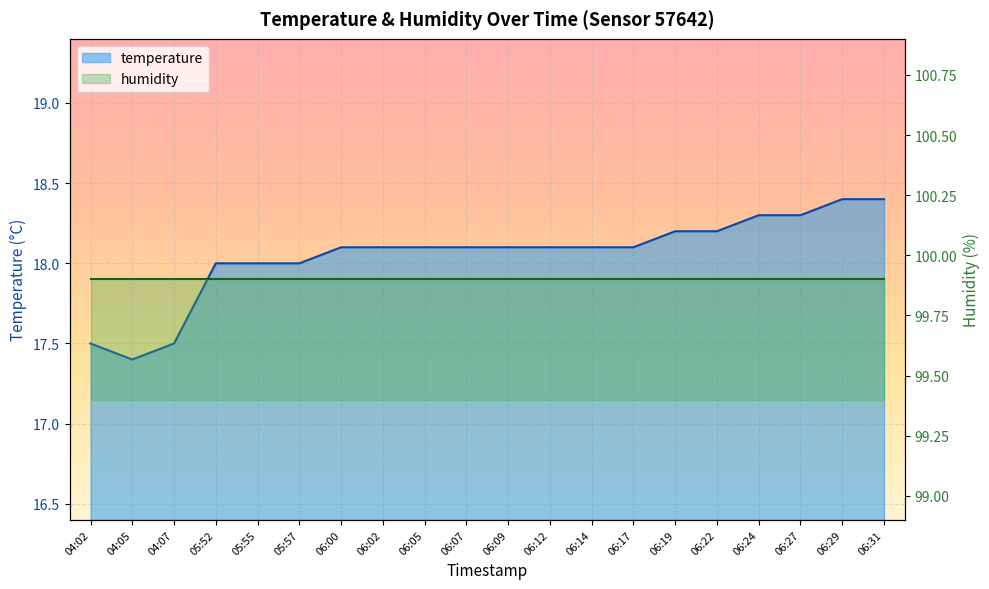

Where does the data first go above 18?

06:00